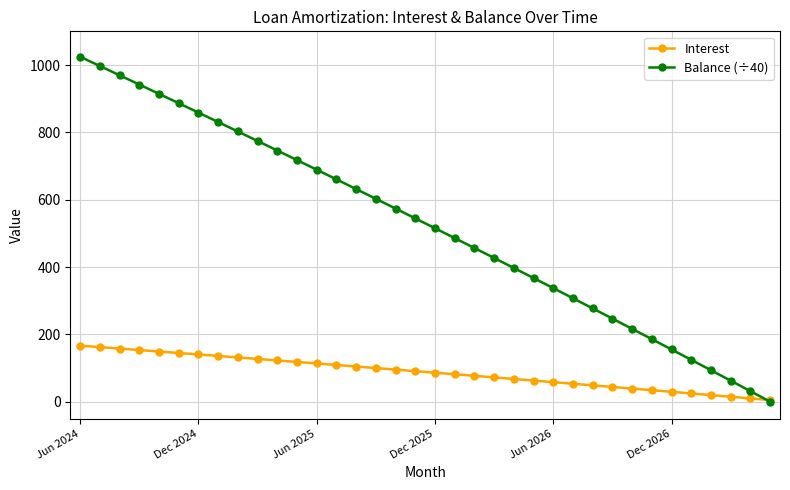

Which series has the largest total across all categories?

Balance (÷40)